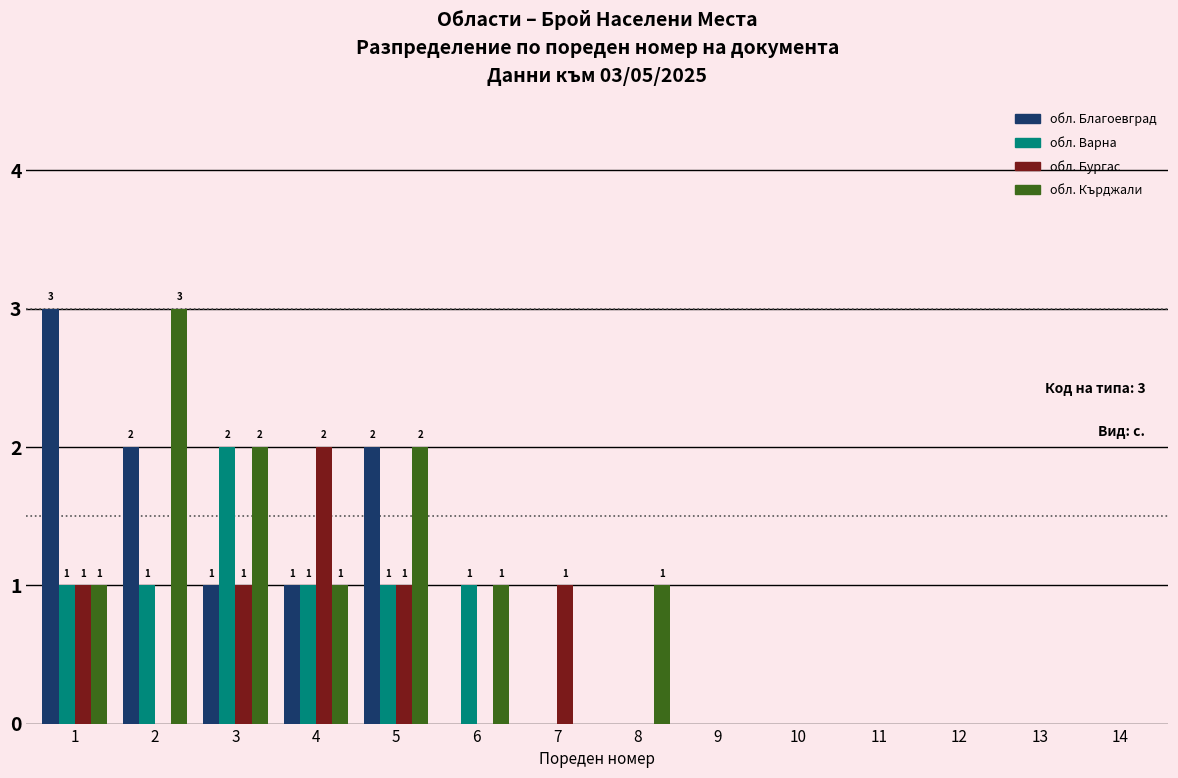

What is the greatest value displayed?

3